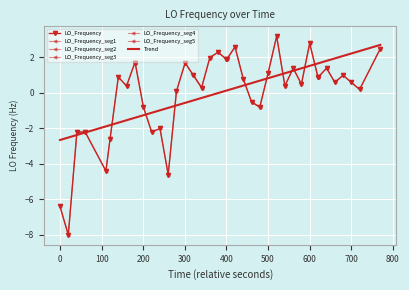

What is the lowest value of the Trend series?

-2.7